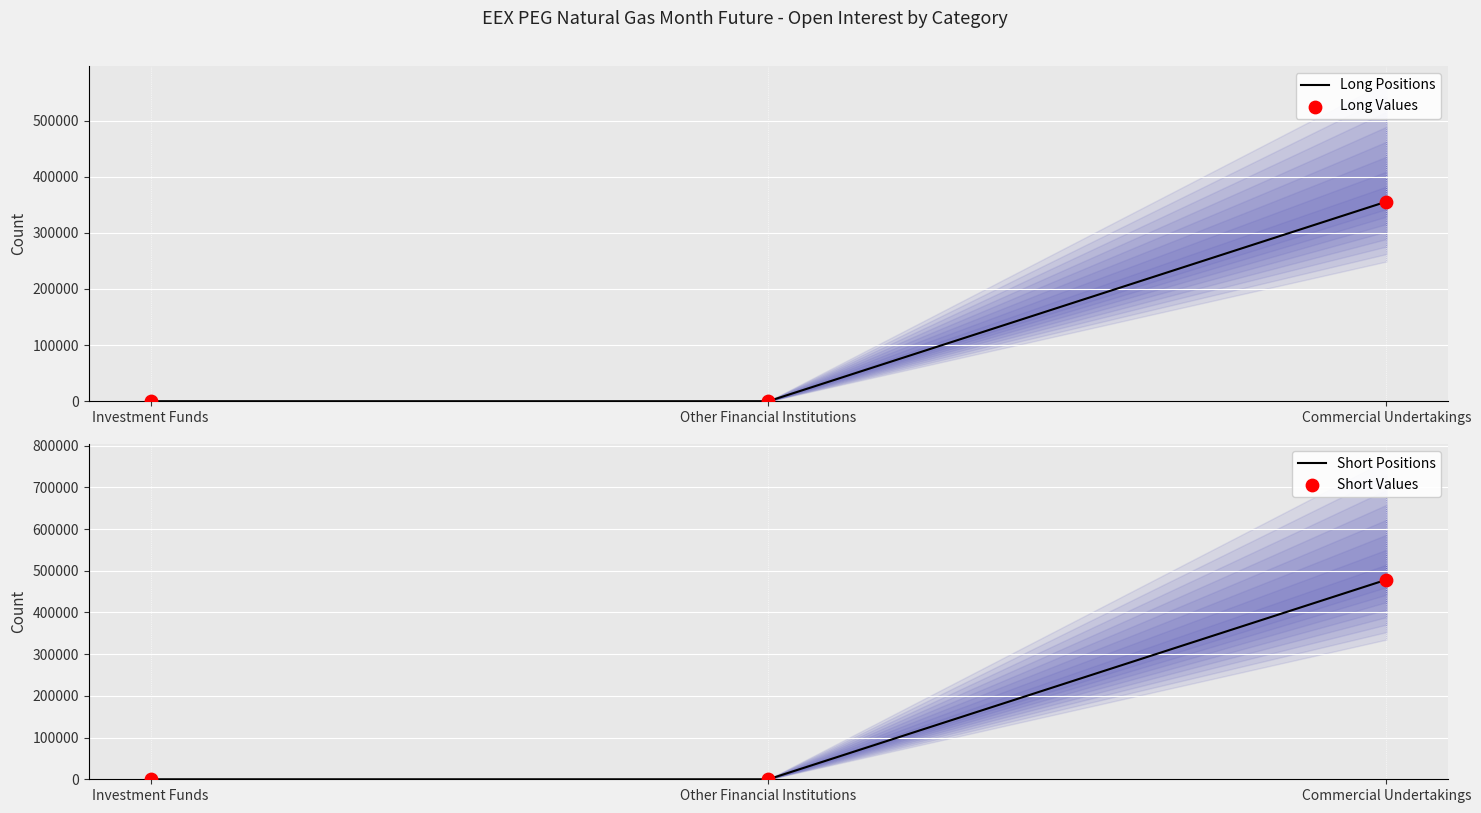

Which series reaches the maximum Y coordinate?

Short Positions